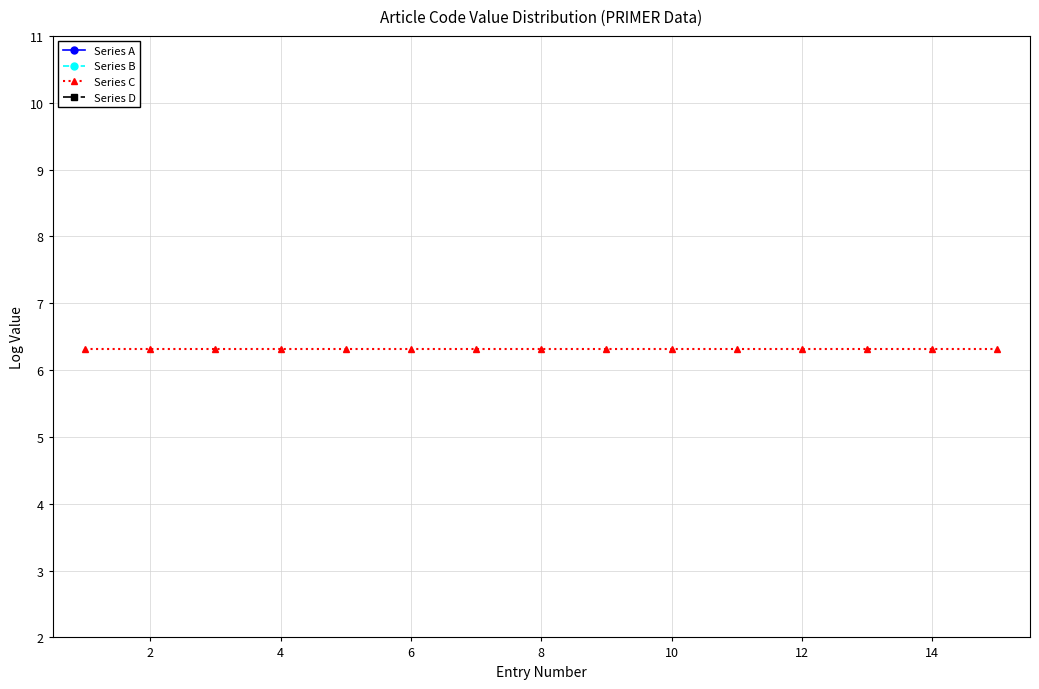

True or false: Series B has more than 1 points higher than both neighbors.

False